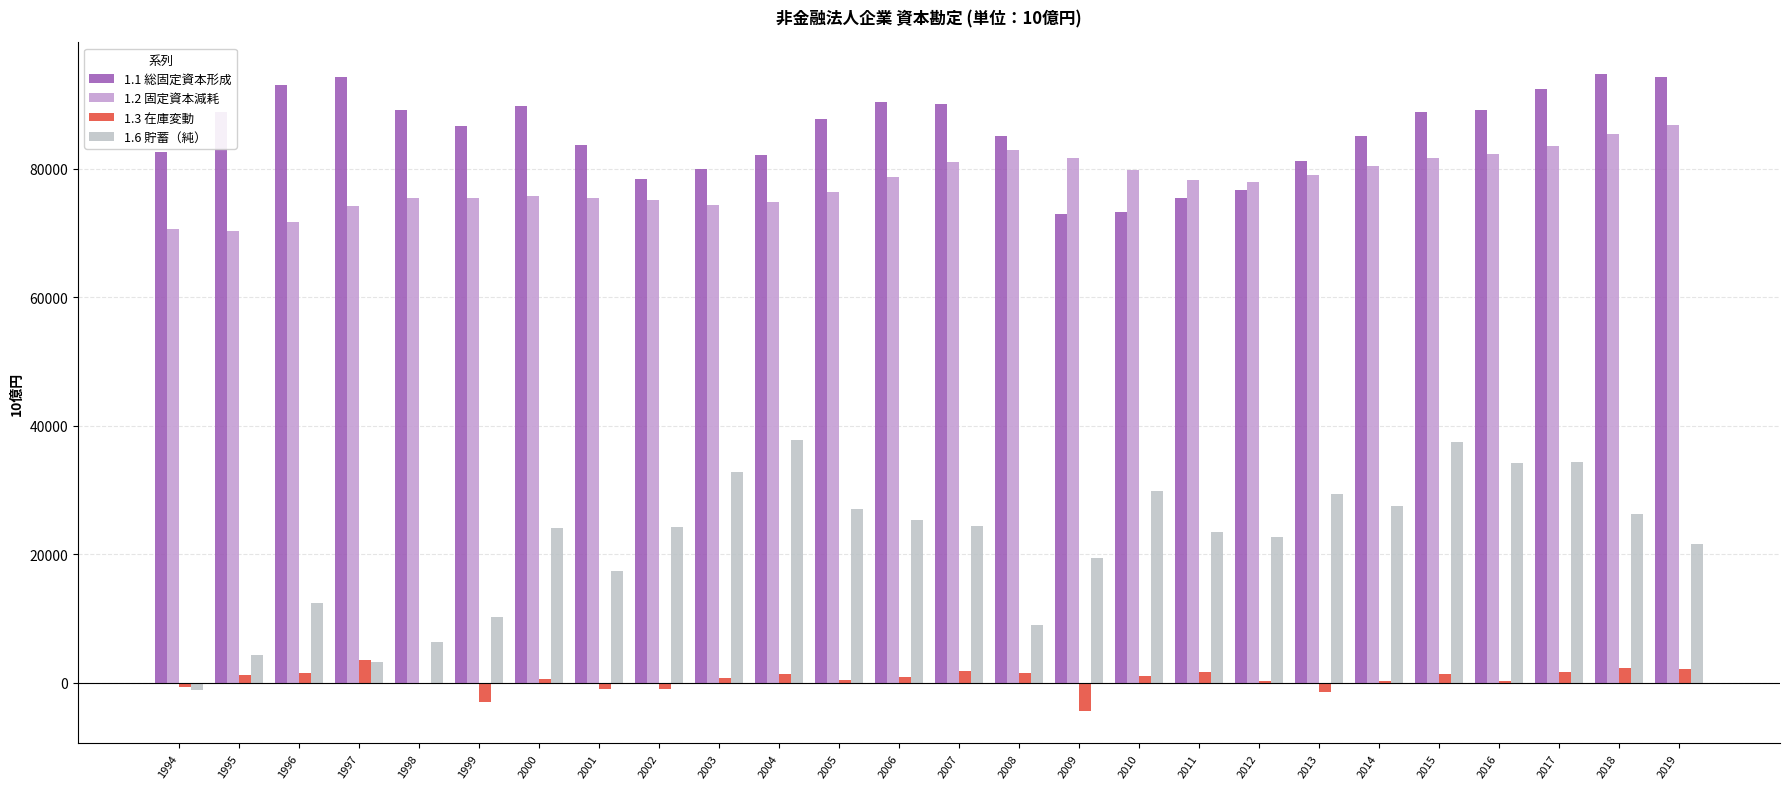

What is the highest value of the 1.3 在庫変動 series?

3490.4